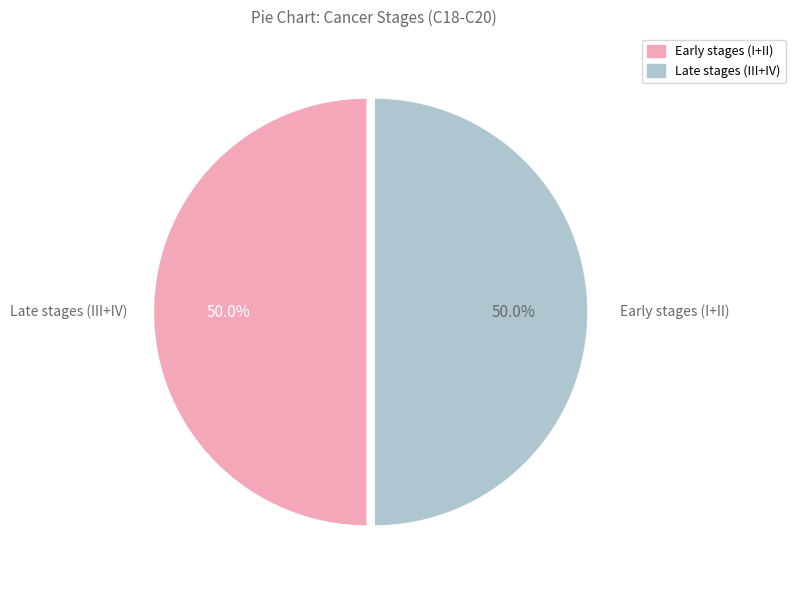

Count the number of slices in the pie.

2